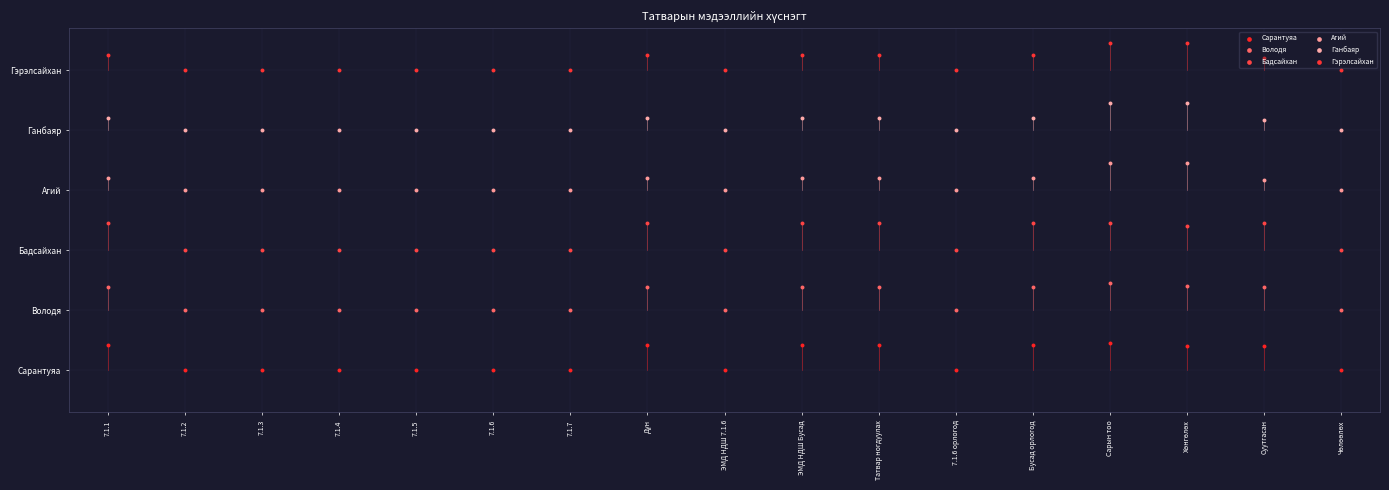

The value of Агий at Татвар ногдуулах is 3.2. True or false?

True